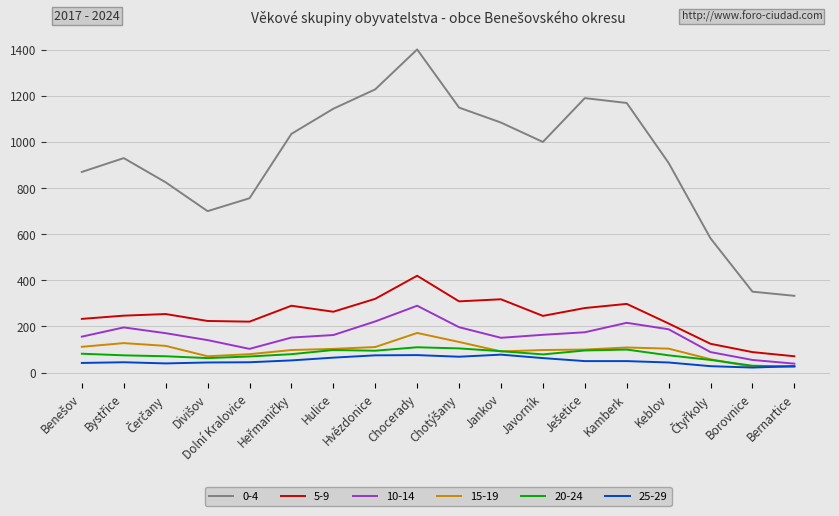

What is the approximate value of 20-24 at Jankov, to the nearest 10?

90